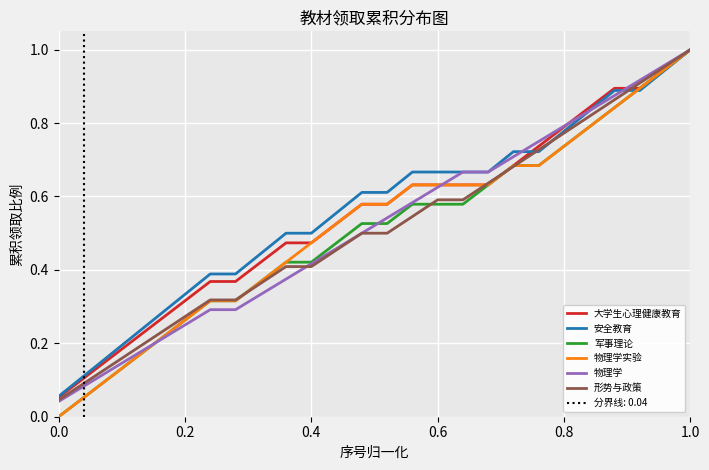

The value of 物理学实验 at 0.8 is 0.4. True or false?

False